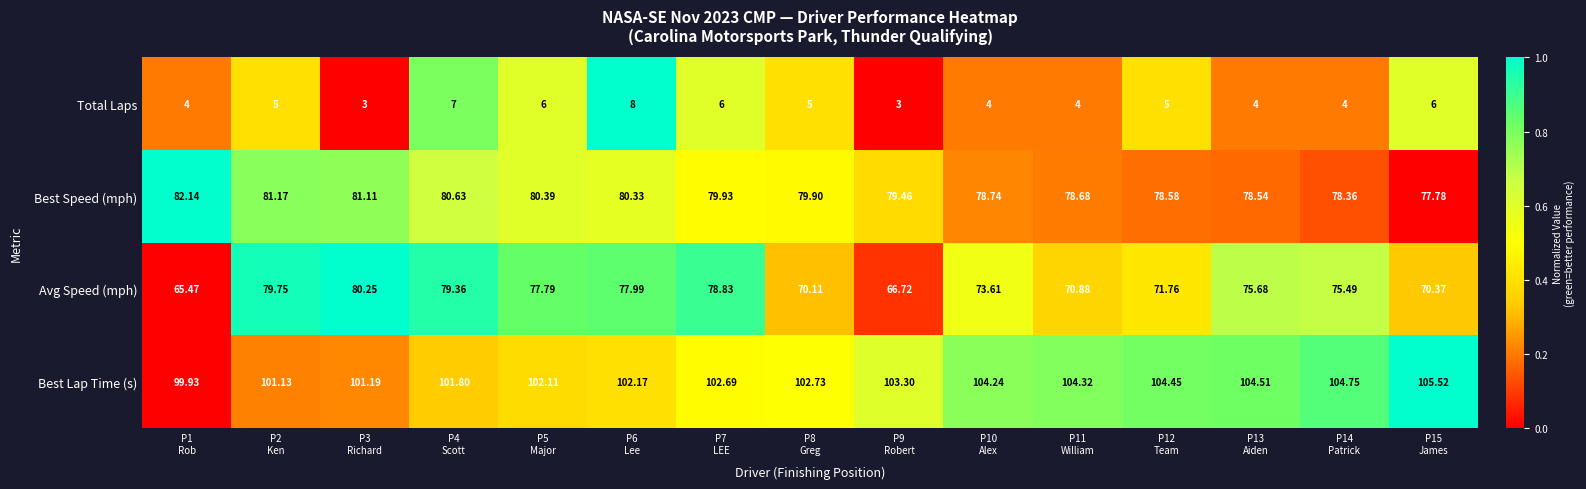

Which series has the largest range (max minus min)?

Avg Speed (mph)